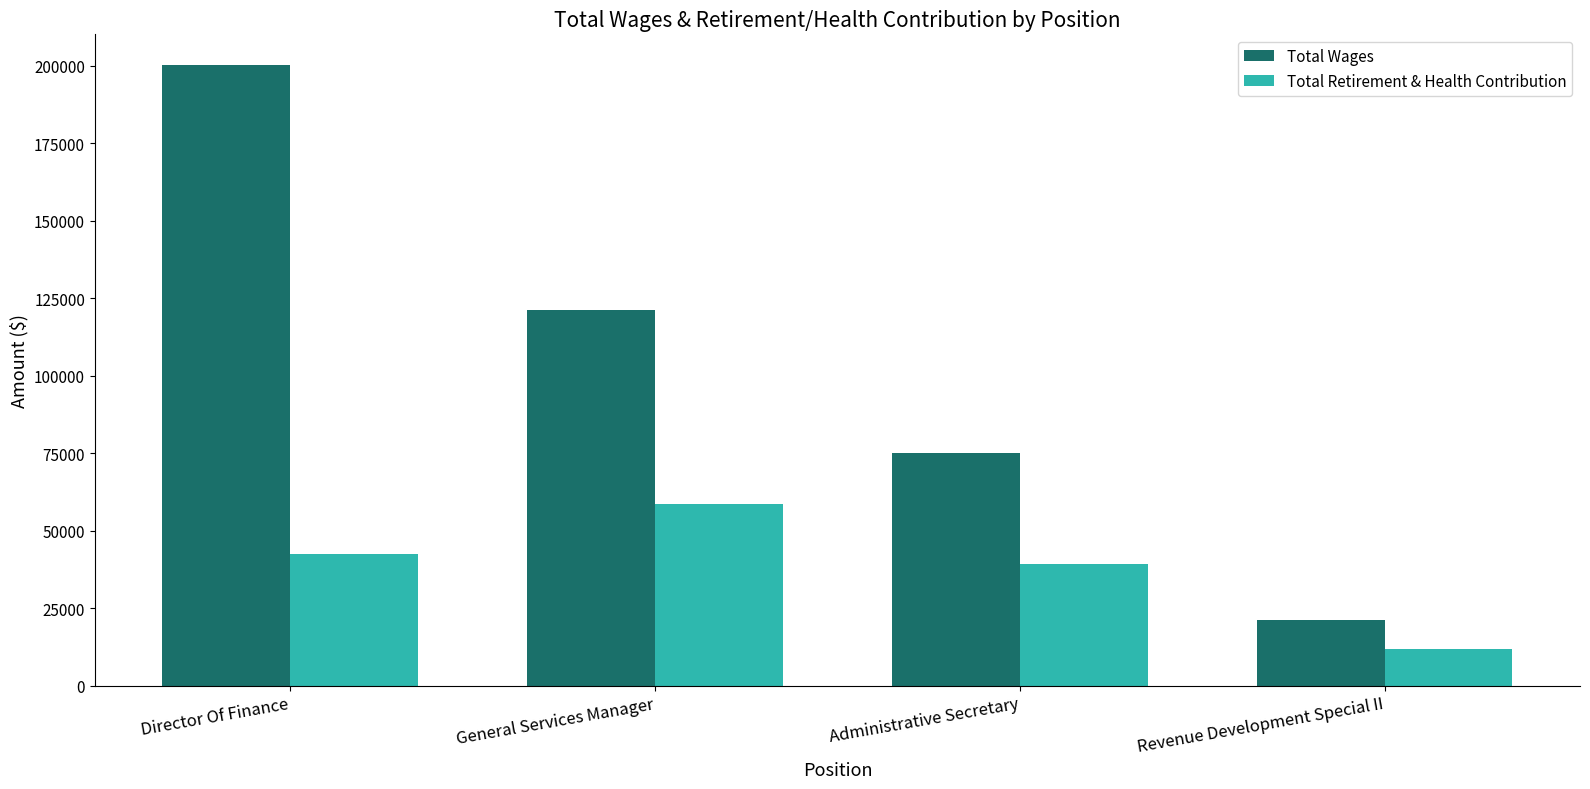

Is it true that Total Wages equals 348721 at Director Of Finance?

False